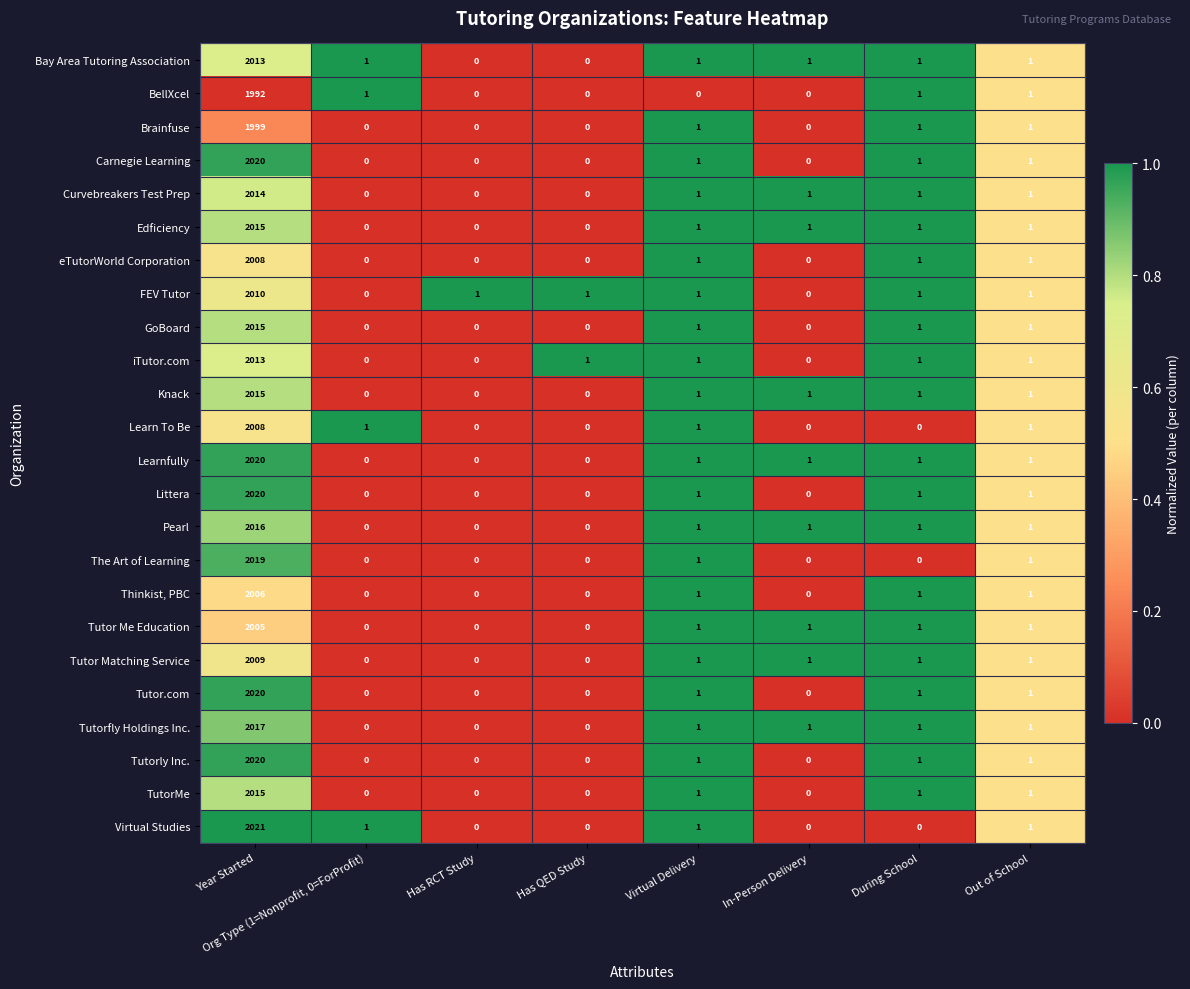

Is it true that Tutorly Inc. equals 1 at Virtual Delivery?

True